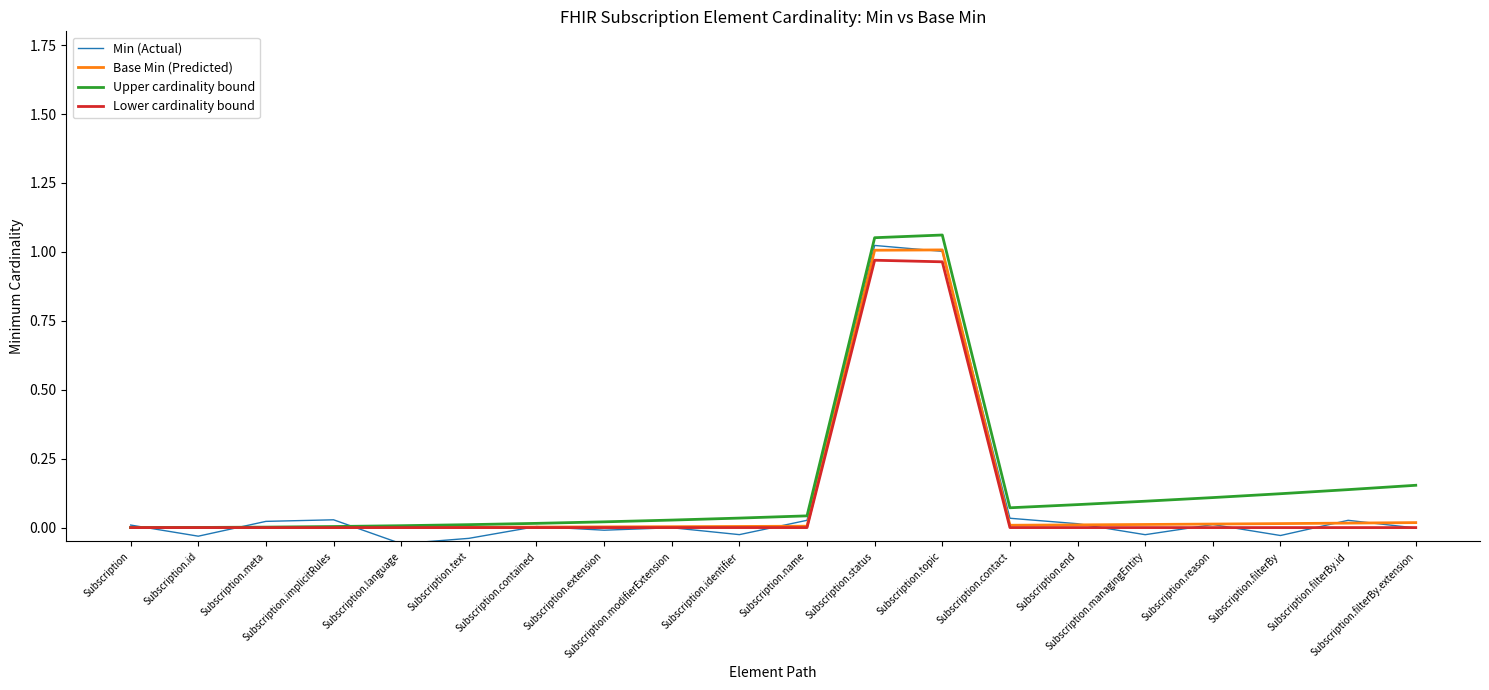

Where is the first local minimum for Upper cardinality bound?

Subscription.contact